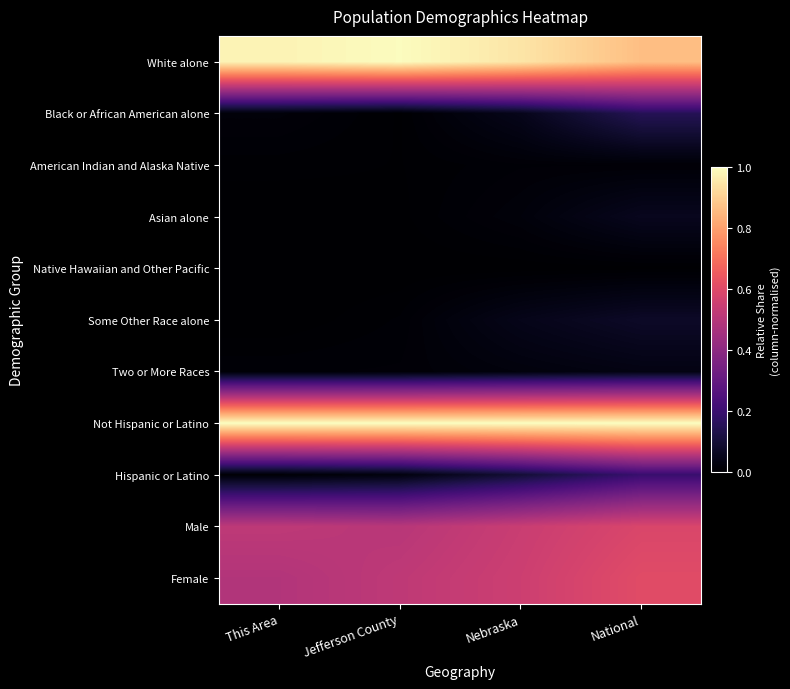

What is the maximum value shown in the chart?

1.0